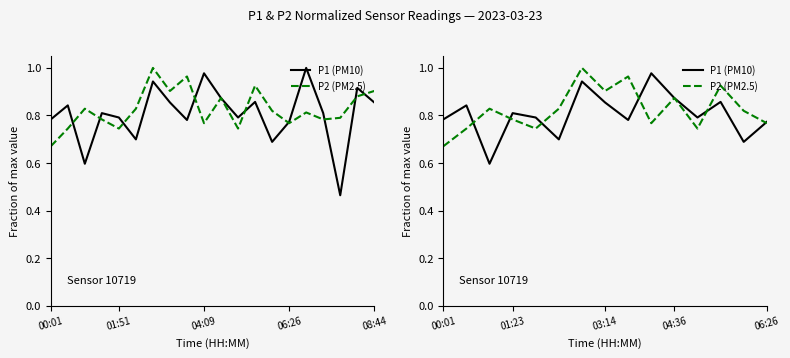

Rank the series at 9 from lowest to highest value.

P2 (PM2.5), P1 (PM10)